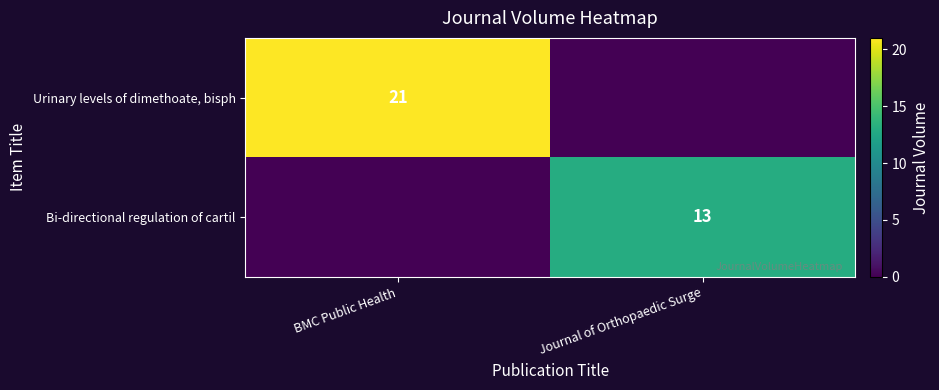

Is it true that Urinary levels of dimethoate, bisph equals 4 at BMC Public Health?

False